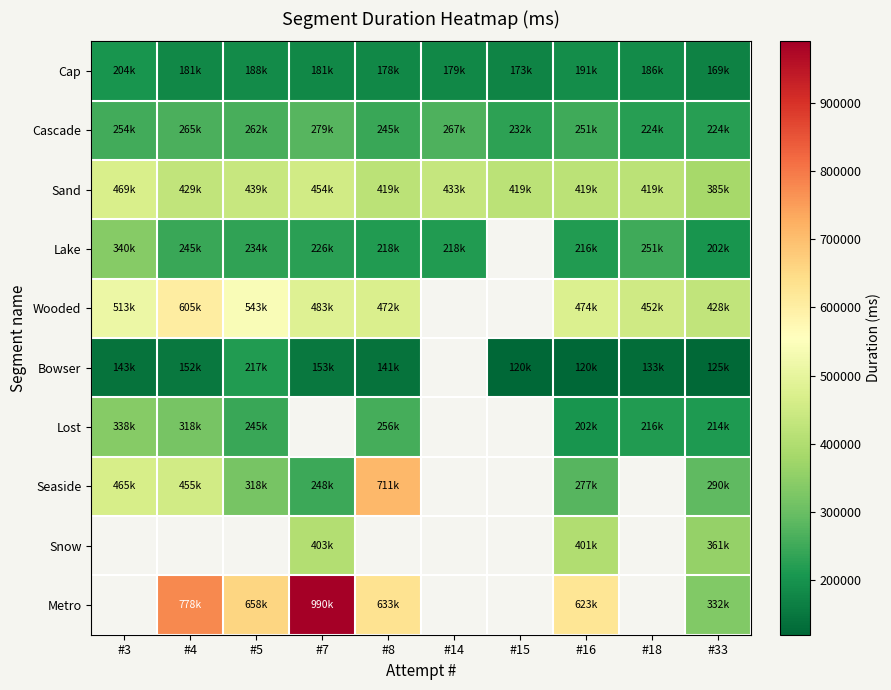

At #33, list the series in order from largest to smallest.

Wooded, Sand, Snow, Metro, Seaside, Cascade, Lost, Lake, Cap, Bowser